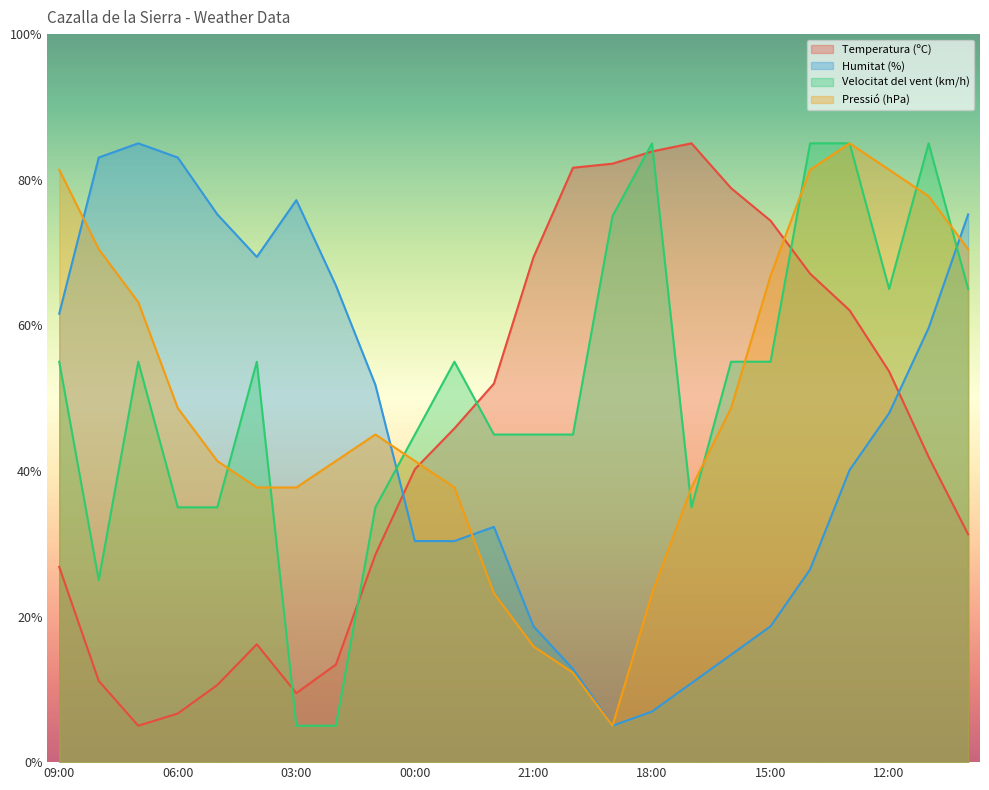

Which series has the largest range (max minus min)?

Temperatura (ºC)